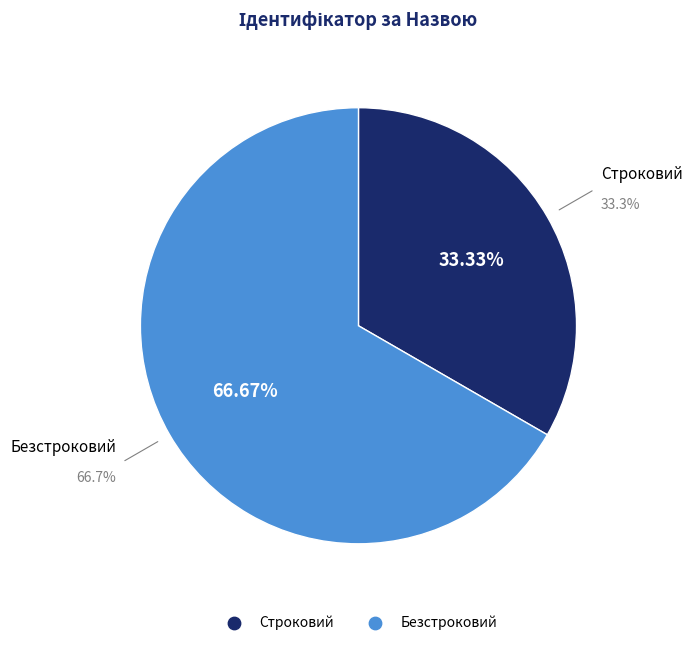

To the nearest percent, what is the combined percentage of Строковий and Безстроковий?

100%